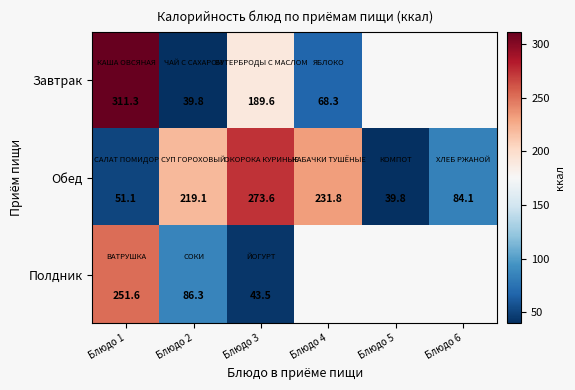

What is the sum of the Полдник values at Блюдо 2 and Блюдо 3?

129.8